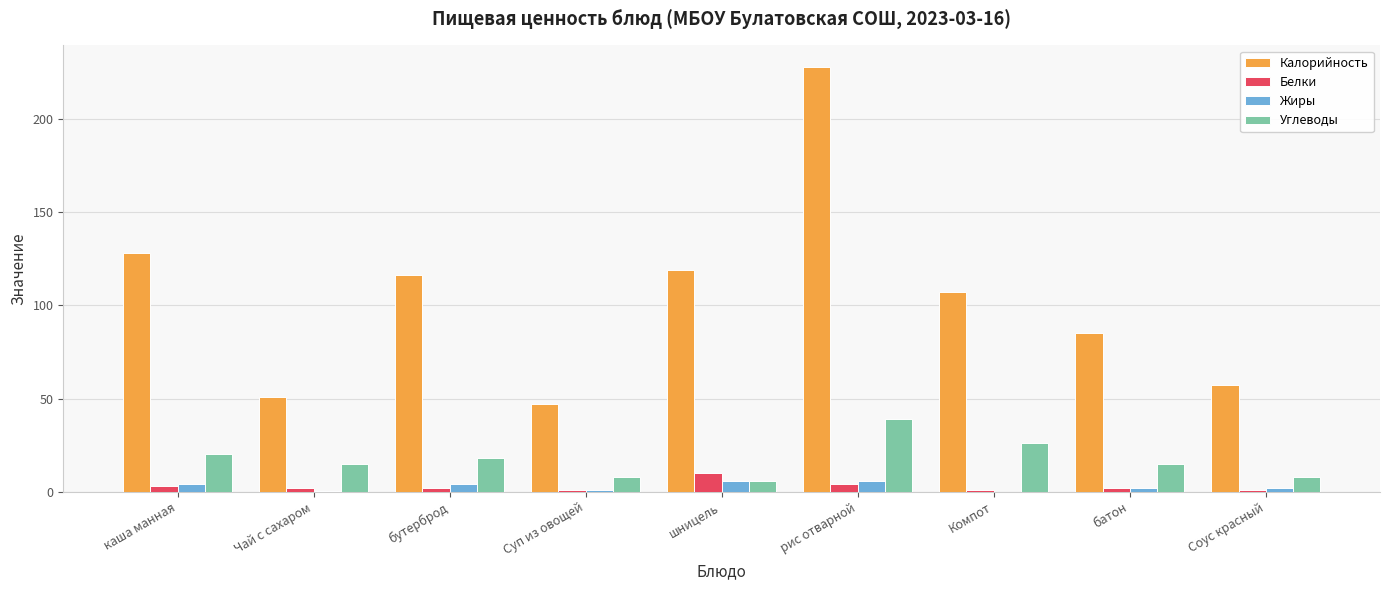

Which series changed the most between шницель and Компот?

Углеводы